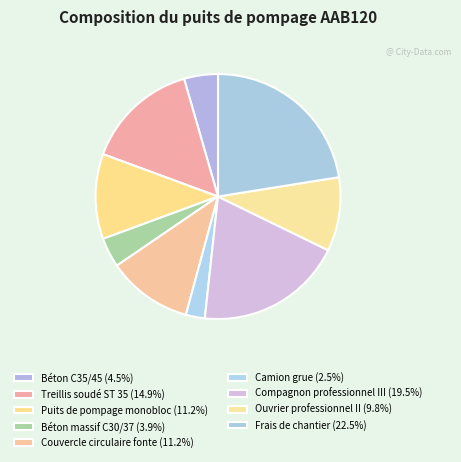

What percentage is the Puits de pompage monobloc slice, to the nearest percent?

11%